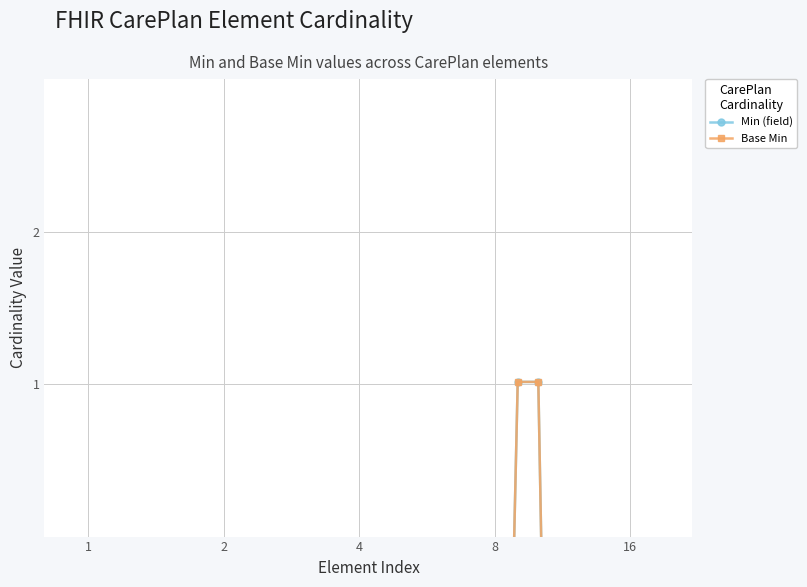

The Min (field) series shows 0.0 at 6. True or false?

False